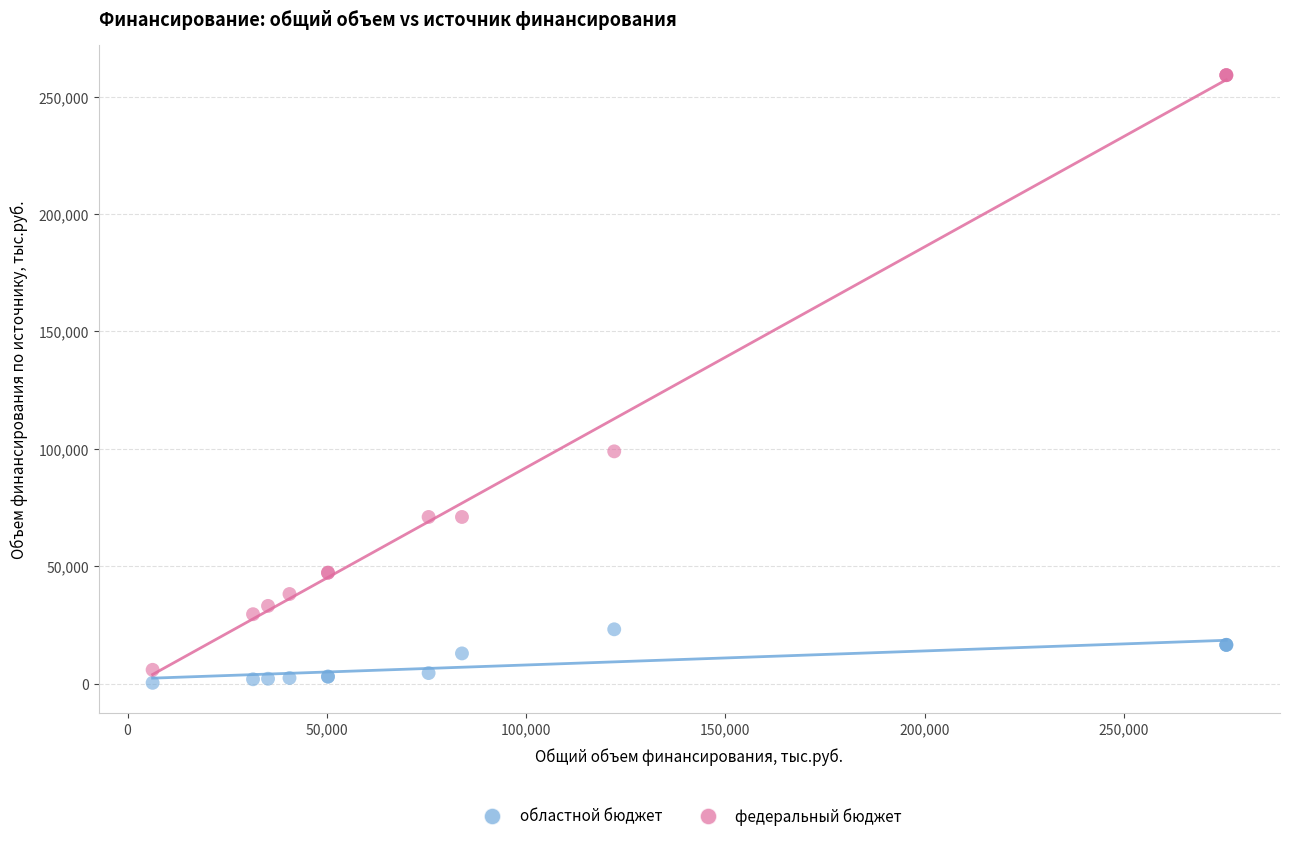

Which series reaches the minimum Y coordinate?

областной бюджет